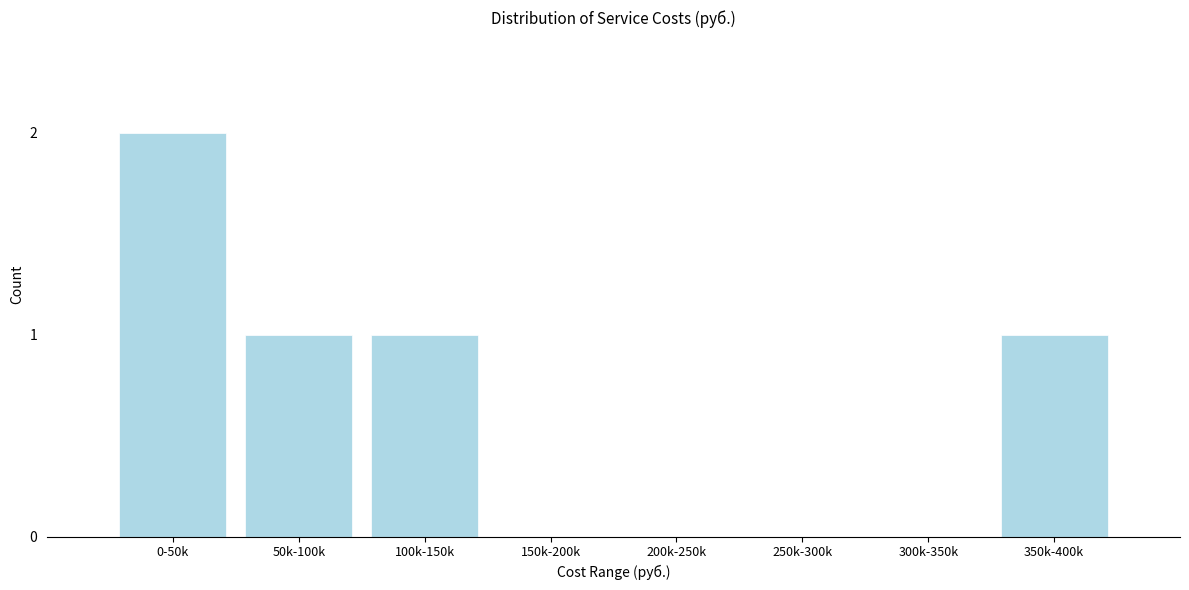

Reading right to left, what are all the values shown in this chart?

350k-400k=1	300k-350k=0	250k-300k=0	200k-250k=0	150k-200k=0	100k-150k=1	50k-100k=1	0-50k=2